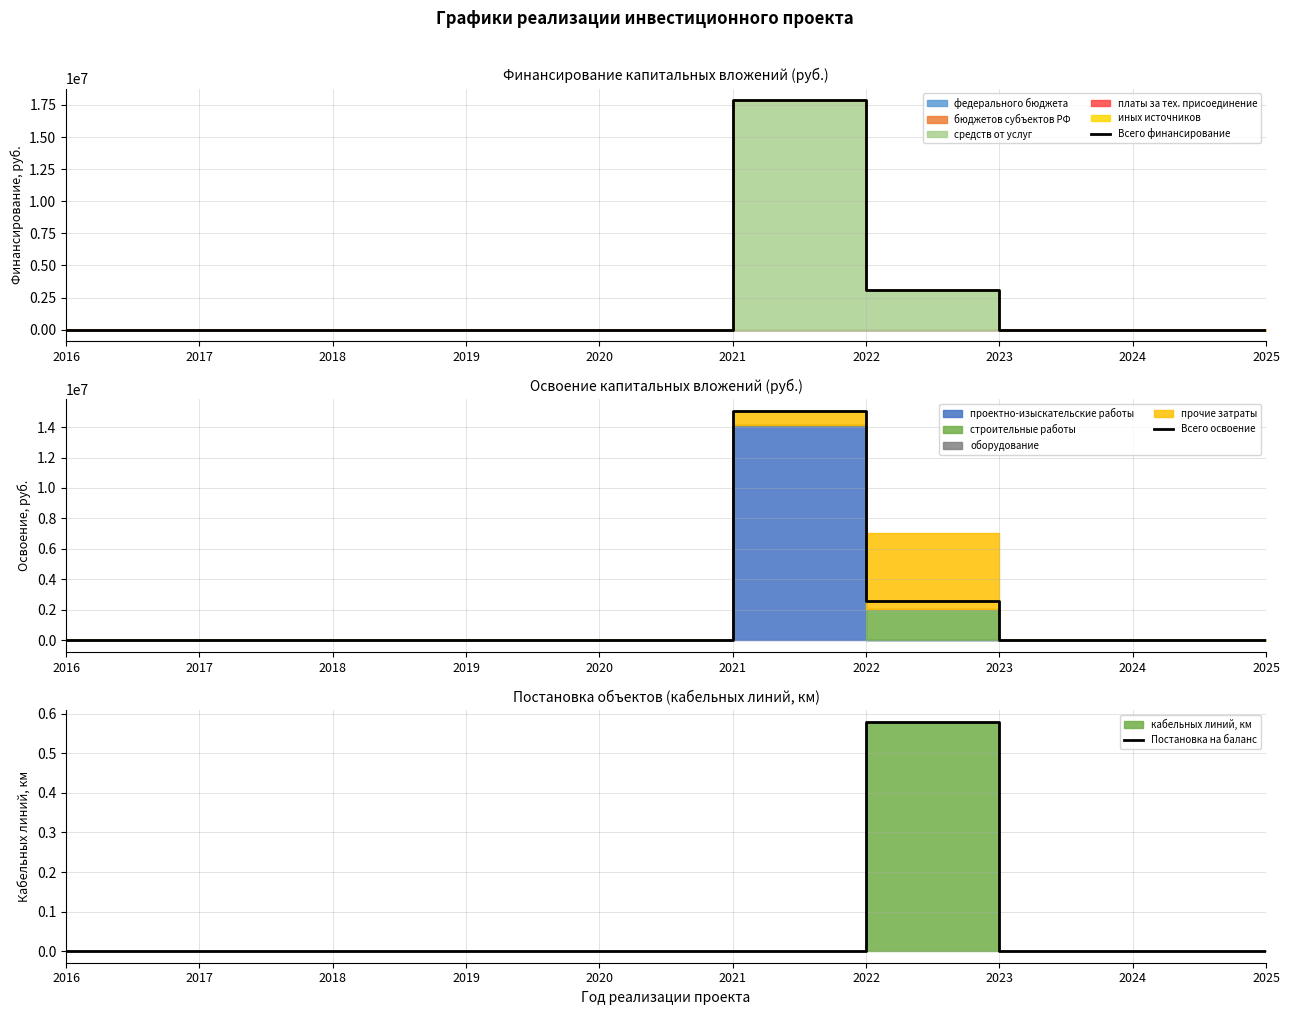

True or false: Всего финансирование and Постановка на баланс cross at least once.

False